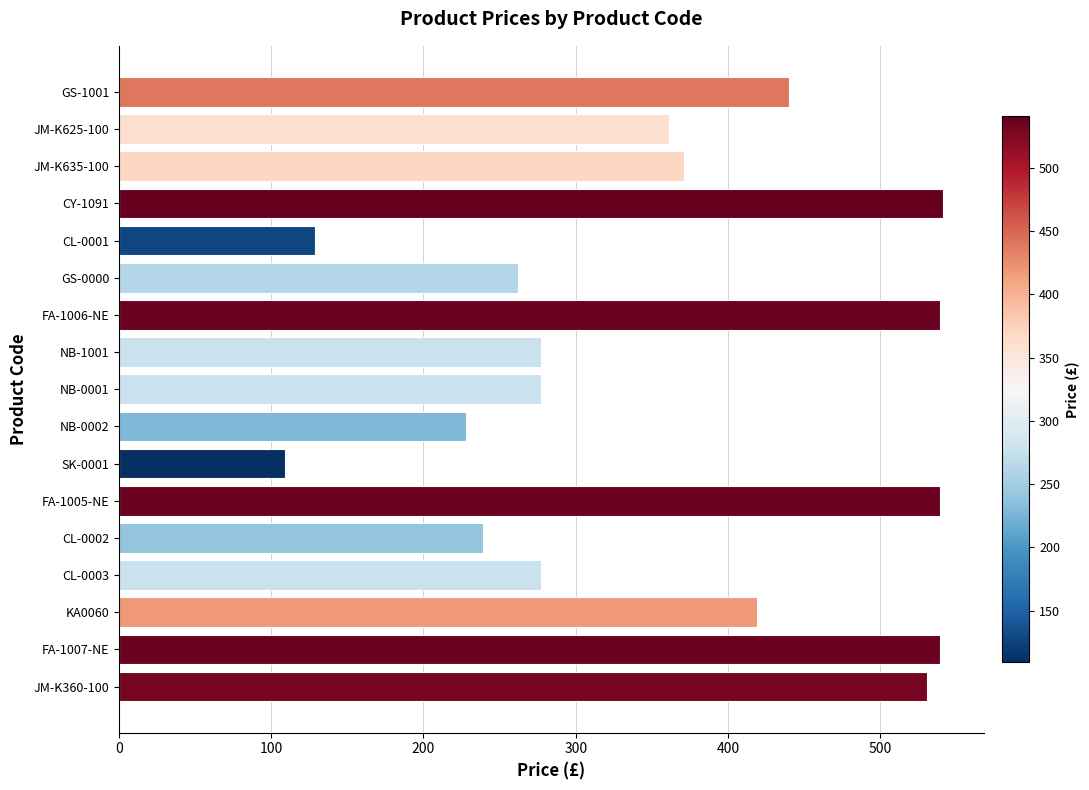

What is the value of the 2nd bar from the top?

361